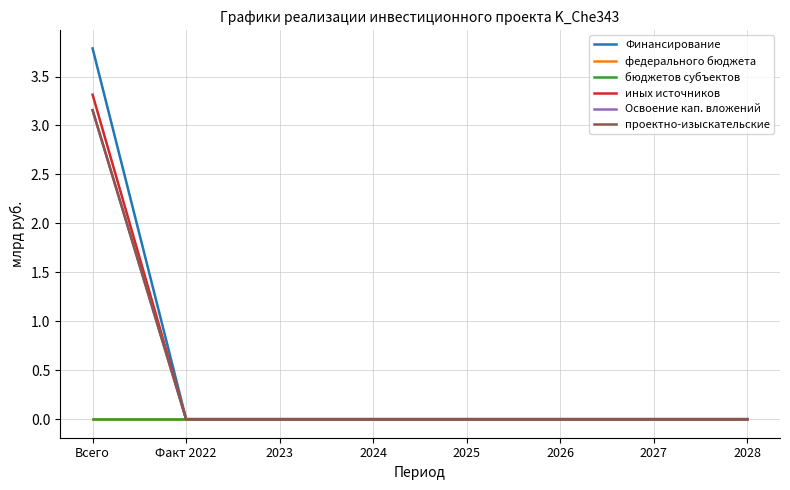

At which label is бюджетов субъектов closest to 0?

Всего